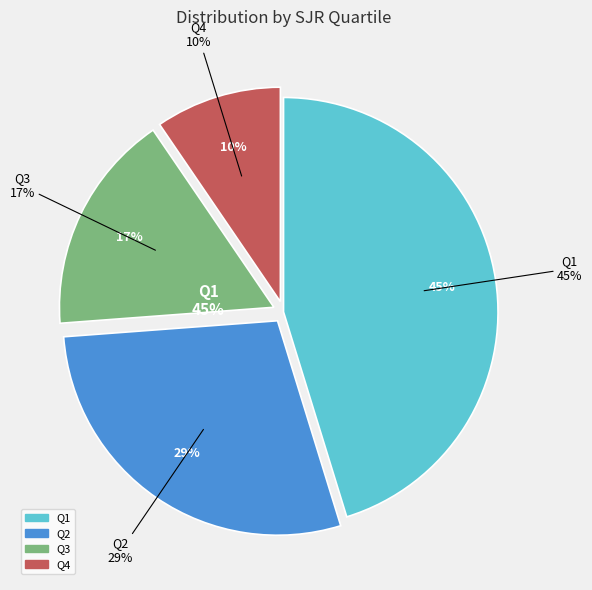

To the nearest percent, what is the difference between the Q2 and Q3 slice percentages?

12%